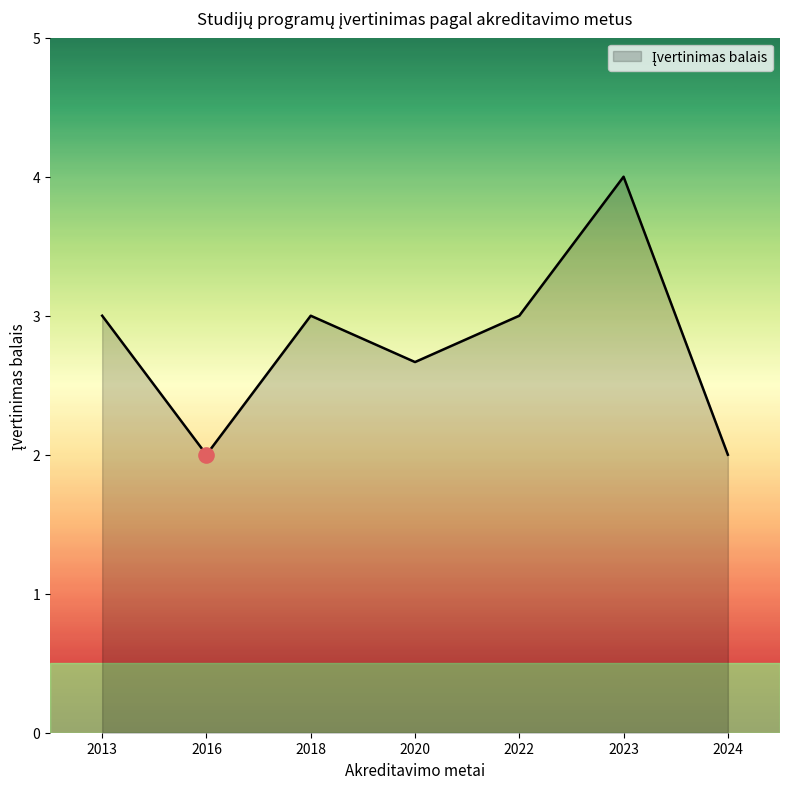

What is the ratio of the value at 2020 to the value at 2024?

1.3